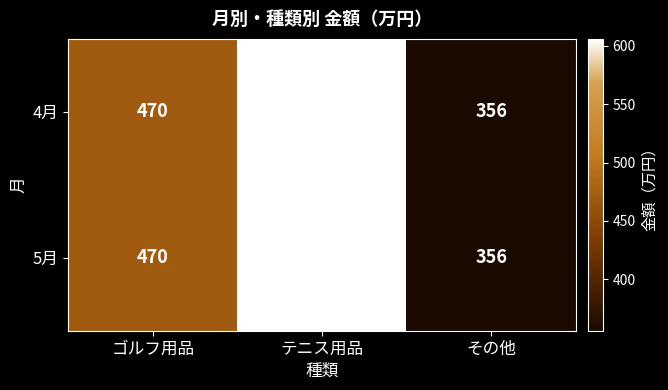

What is the average value of the 4月 series?

477